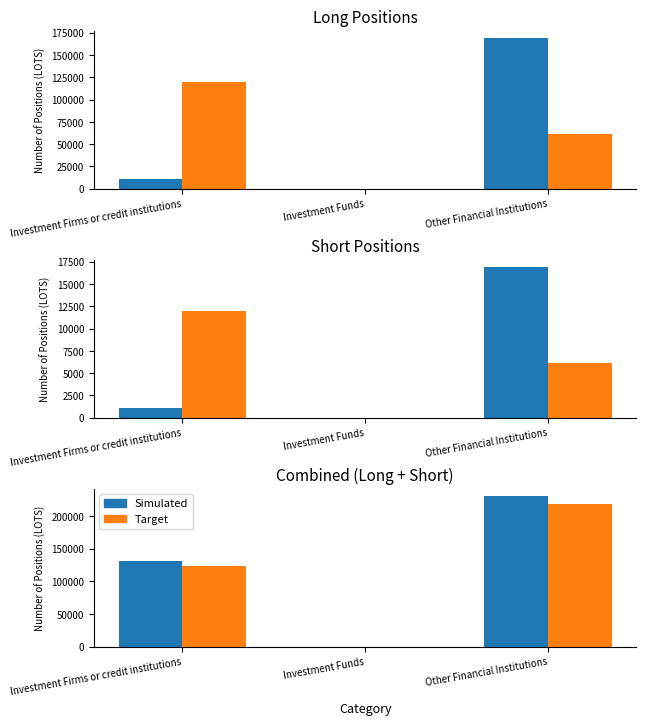

How many data points in Target are above 123999?

1